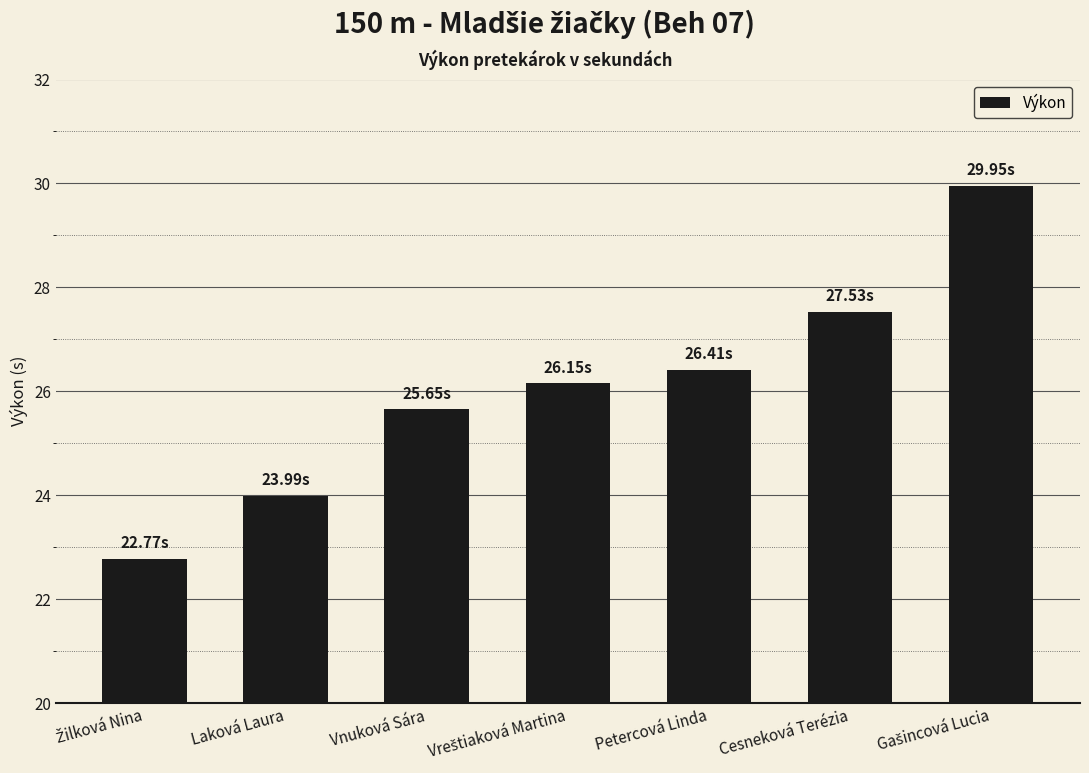

What is the difference between the second highest and minimum values?

4.8